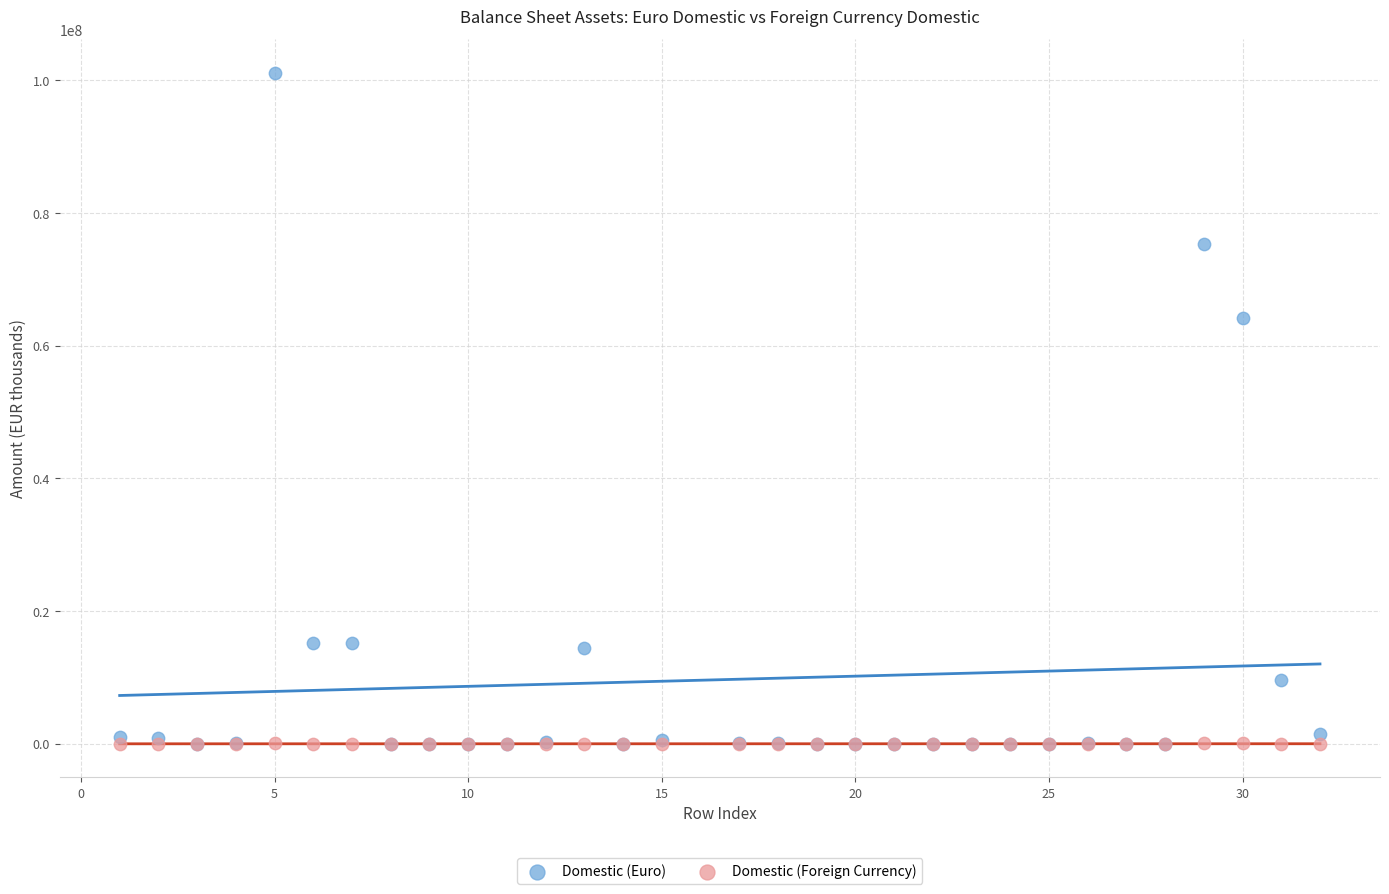

Across all series, what Y value is closest to 50575630?

64159683